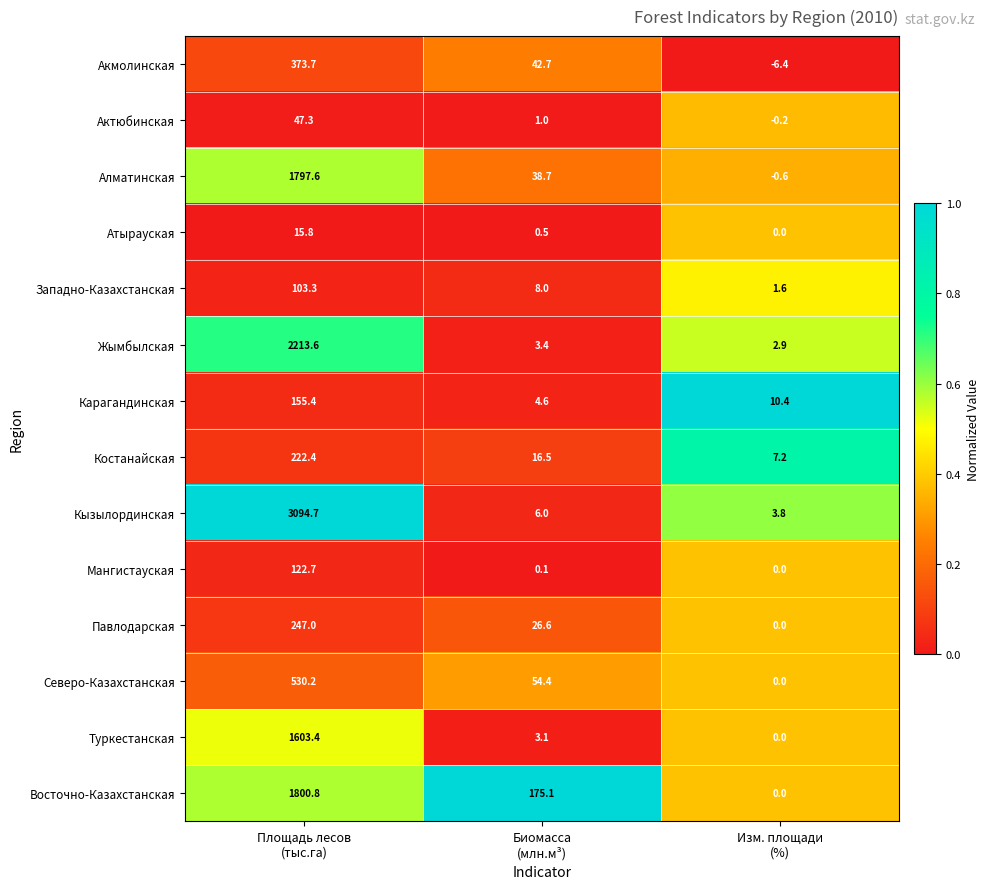

At which category does the chart reach its peak across all series?

Площадь лесов
(тыс.га)